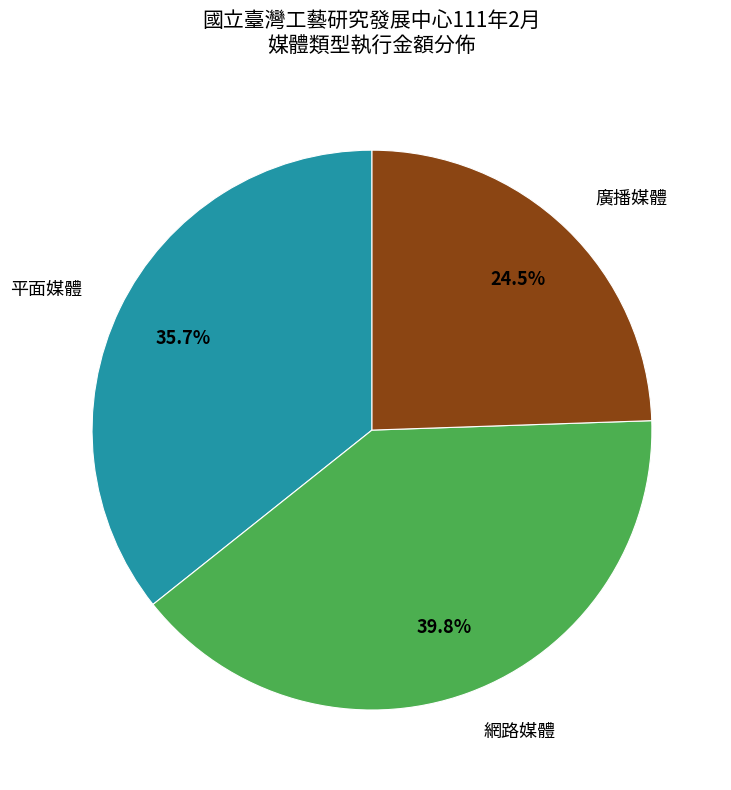

Does any single category account for the majority?

No